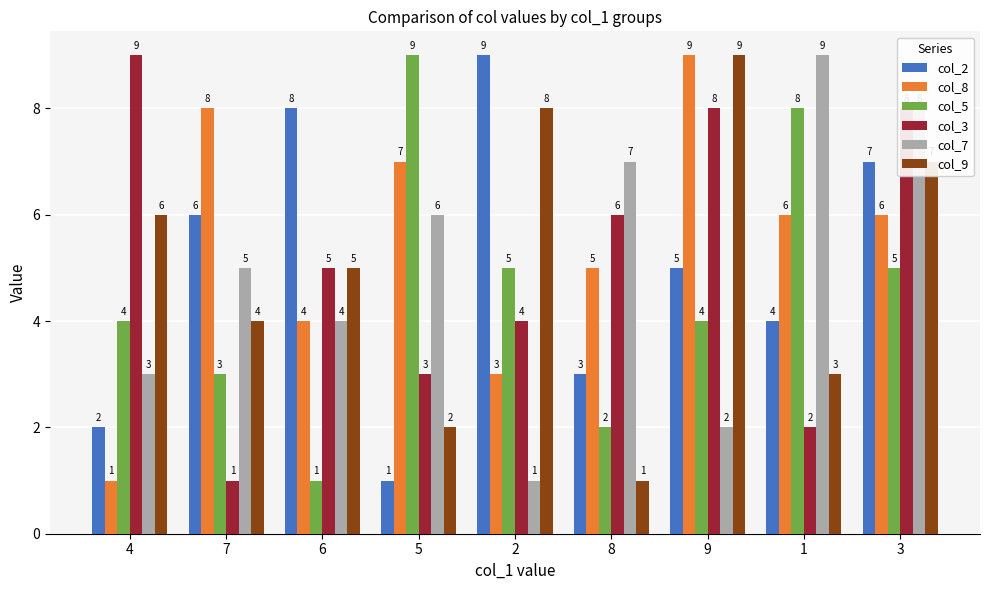

Count the col_3 values in the range 3 to 8.

6